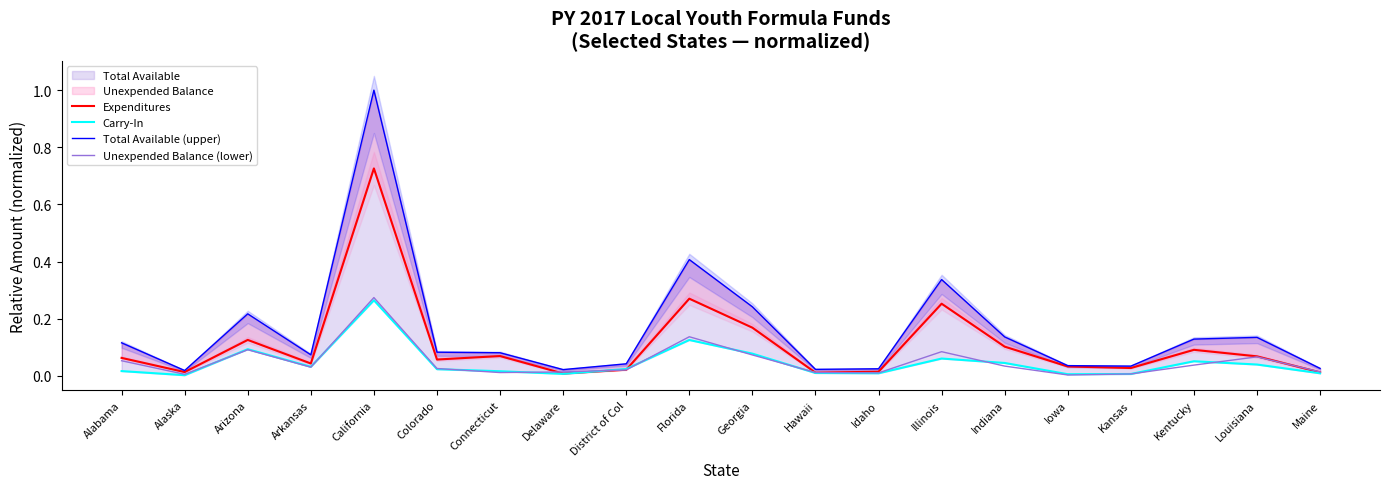

What is the label of the 11th point from the left?

Georgia